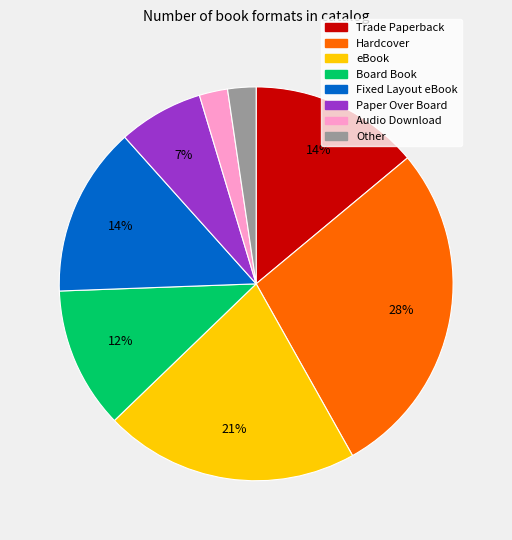

Is it true that Other is 2% of the pie?

True